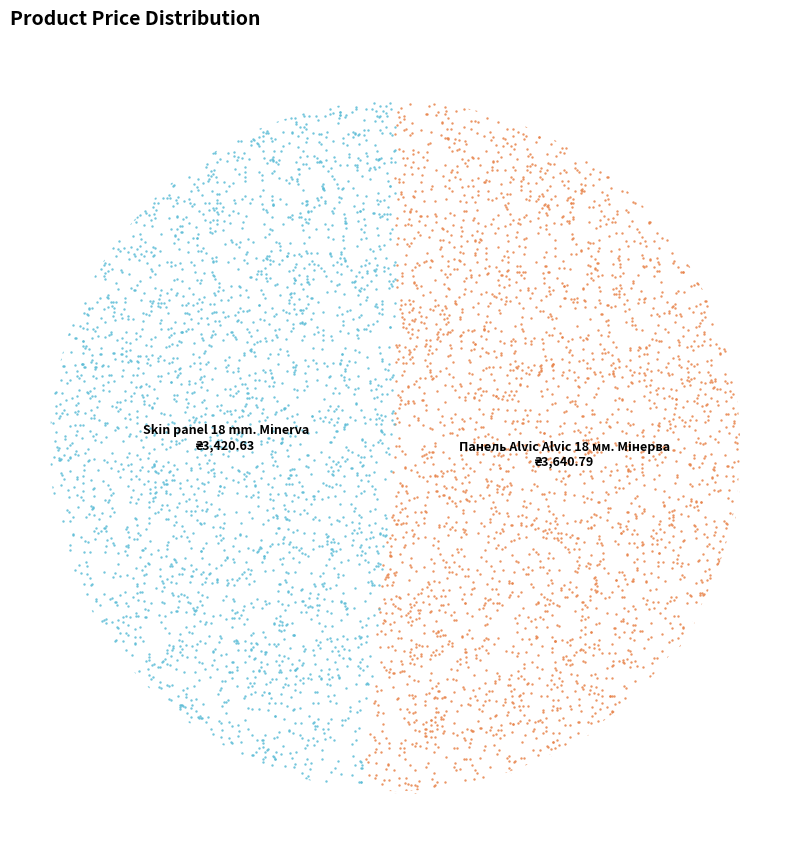

What is the total percentage of Skin panel 18 mm. Minerva and Панель Alvic Alvic 18 мм. Мінерва?

100.0%